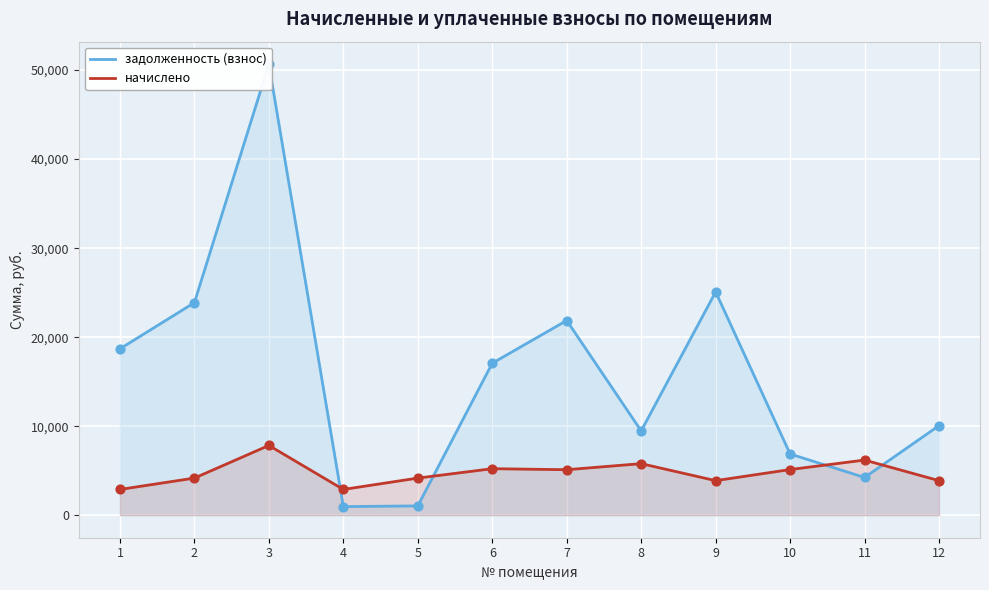

Which series has the largest total across all categories?

задолженность (взнос)